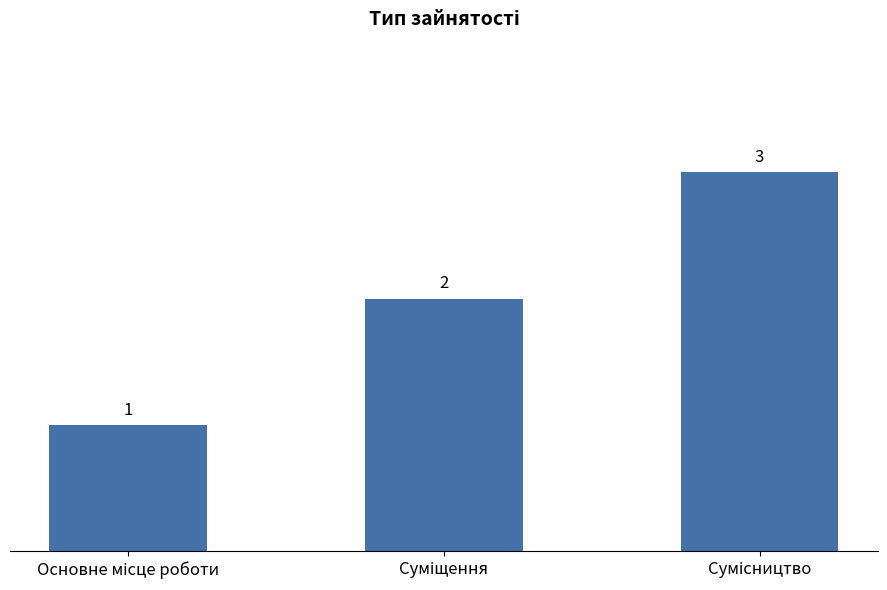

What is the value of the 2nd bar from the left?

2